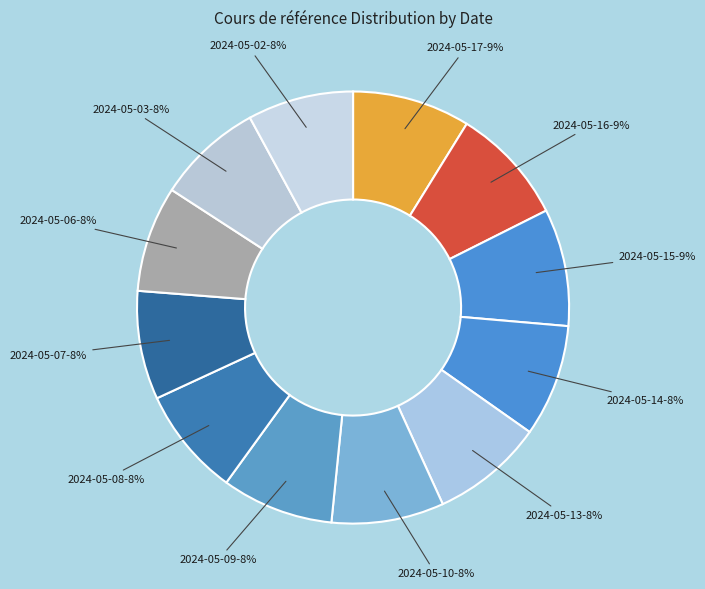

What is the ratio of the value at 2024-05-17 to the value at 2024-05-14?

1.1